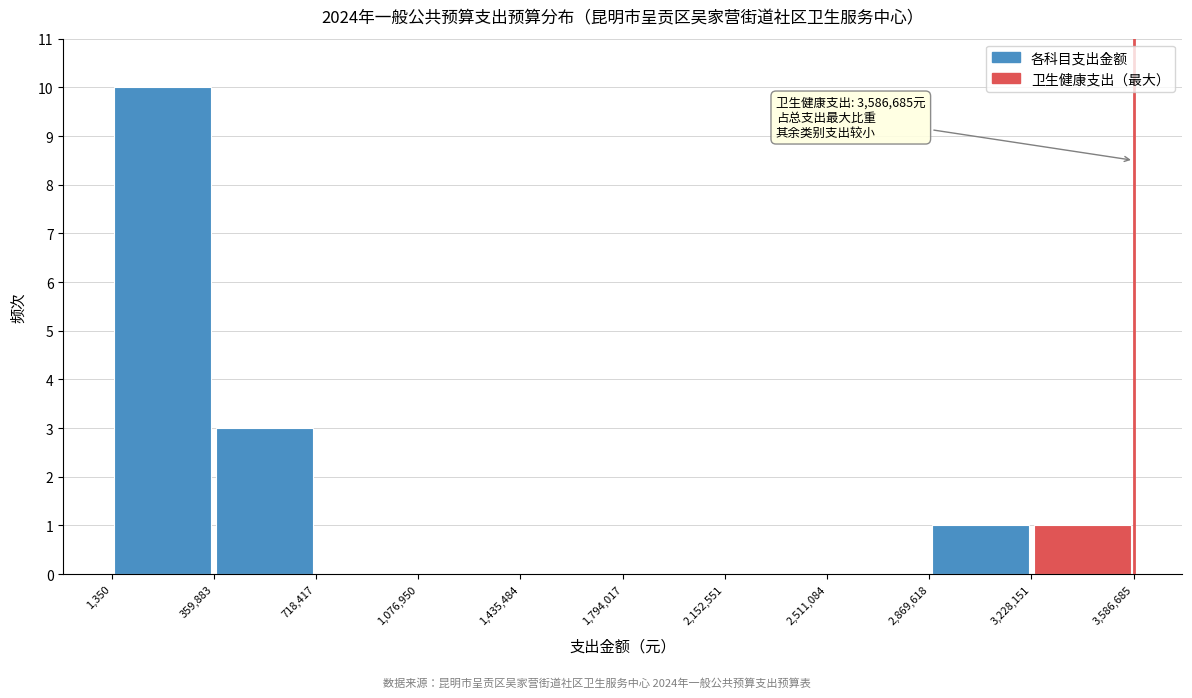

Which range on the x-axis has the tallest bar?

1,350 to 359,883